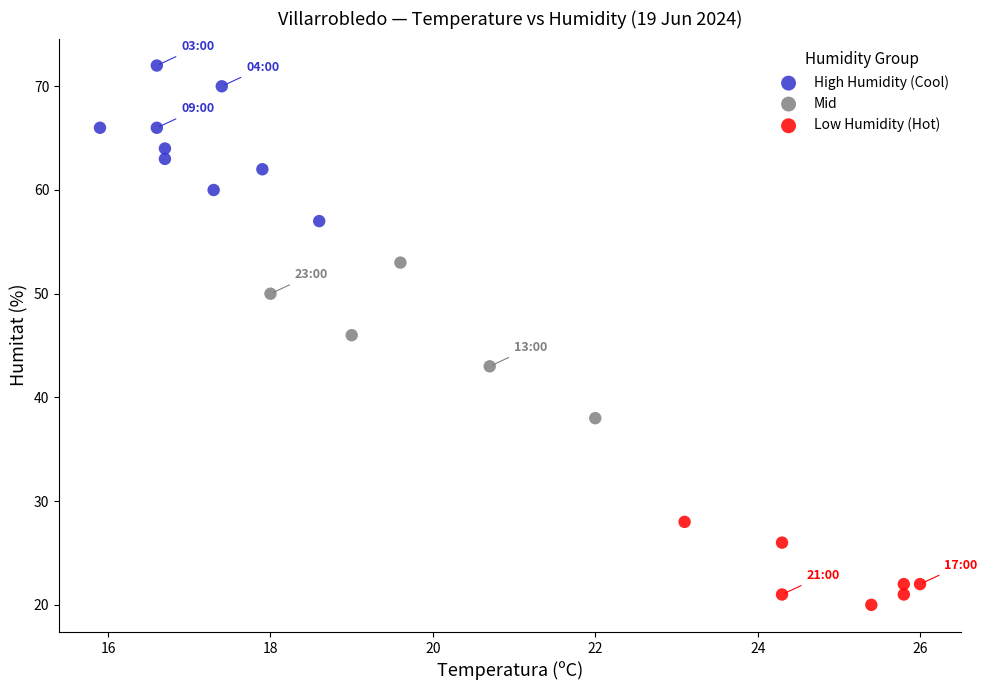

Which series reaches the minimum Y coordinate?

Low Humidity (Hot)